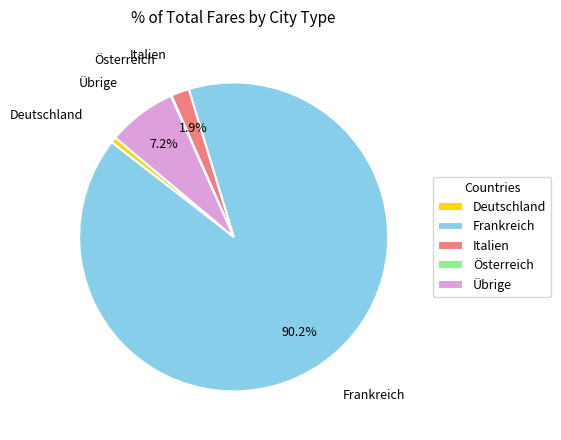

True or false: Frankreich accounts for 90% of the total.

True